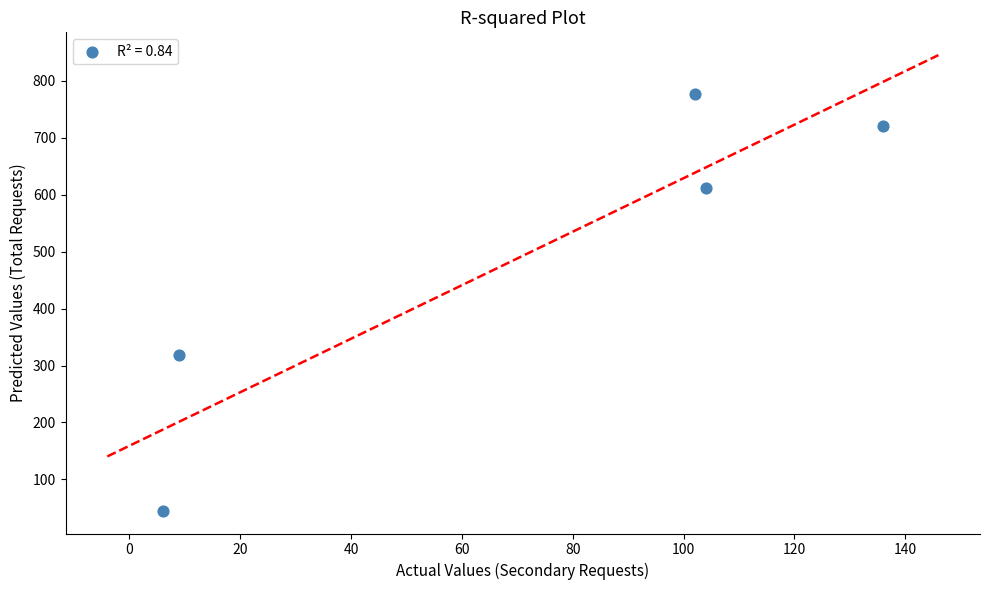

What is the average X value?

71